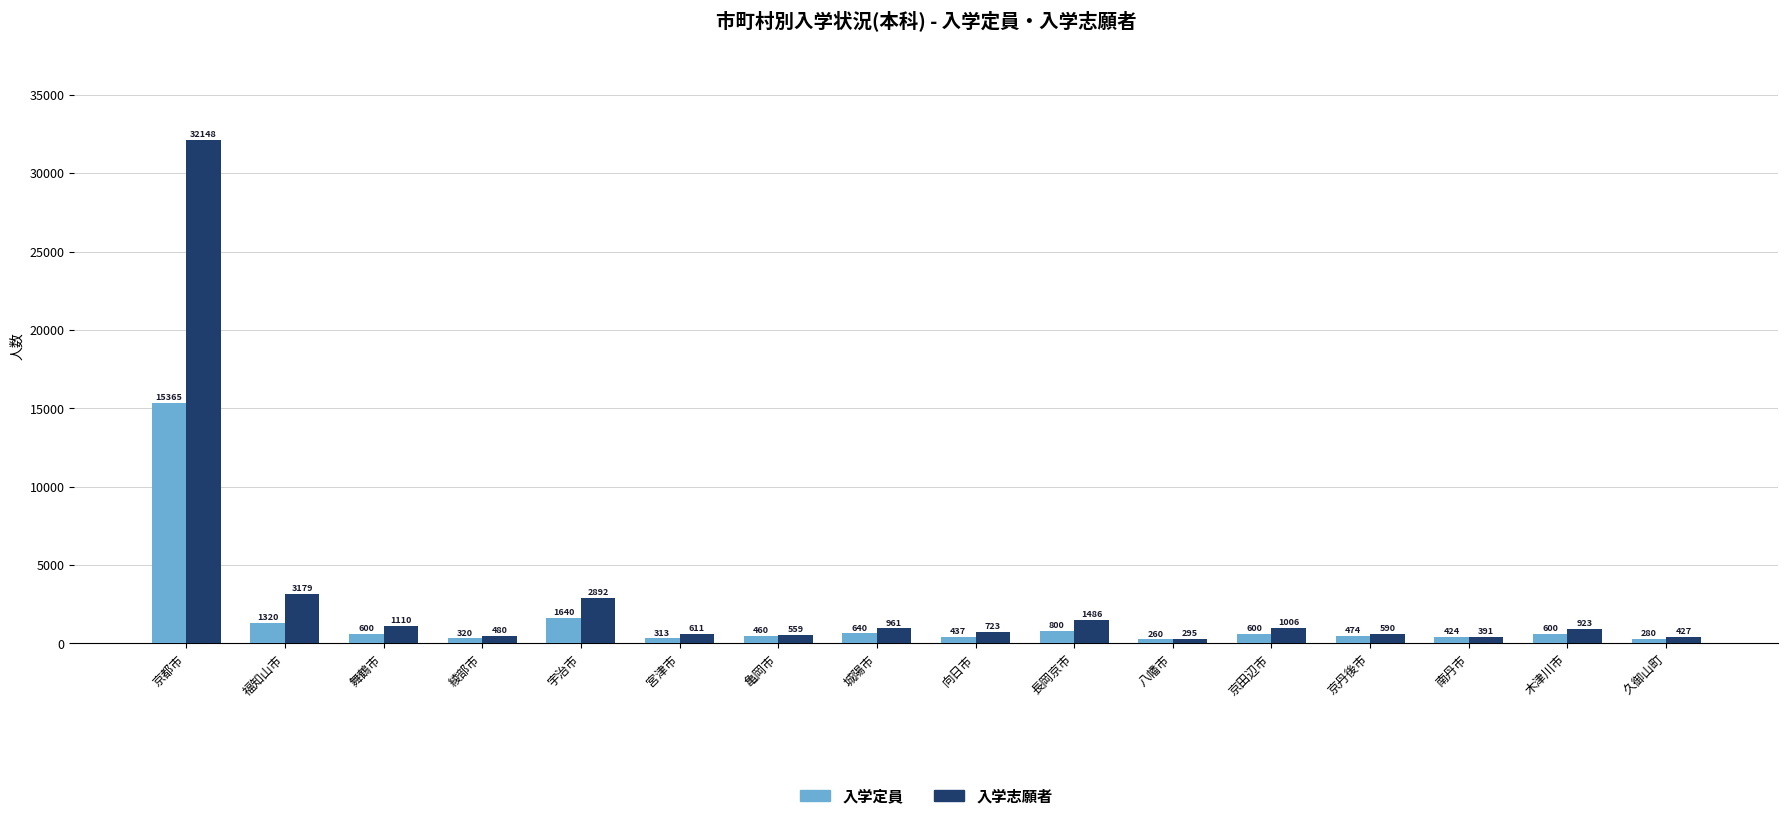

List the labels in order of 入学志願者 value, smallest first.

八幡市, 南丹市, 久御山町, 綾部市, 亀岡市, 京丹後市, 宮津市, 向日市, 木津川市, 城陽市, 京田辺市, 舞鶴市, 長岡京市, 宇治市, 福知山市, 京都市